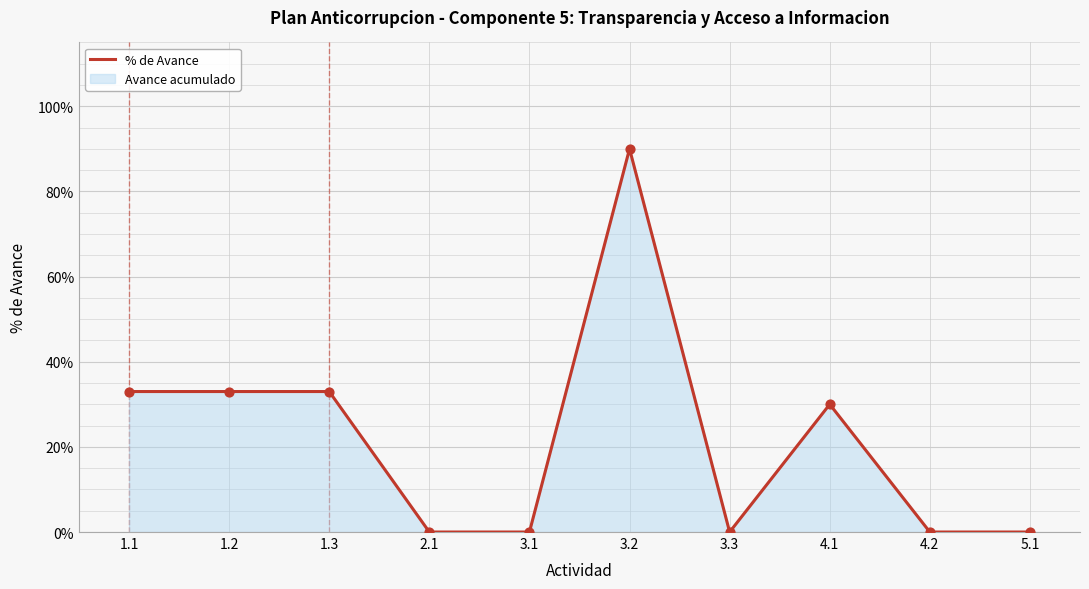

Which has a higher value, 3.3 or 3.2?

3.2